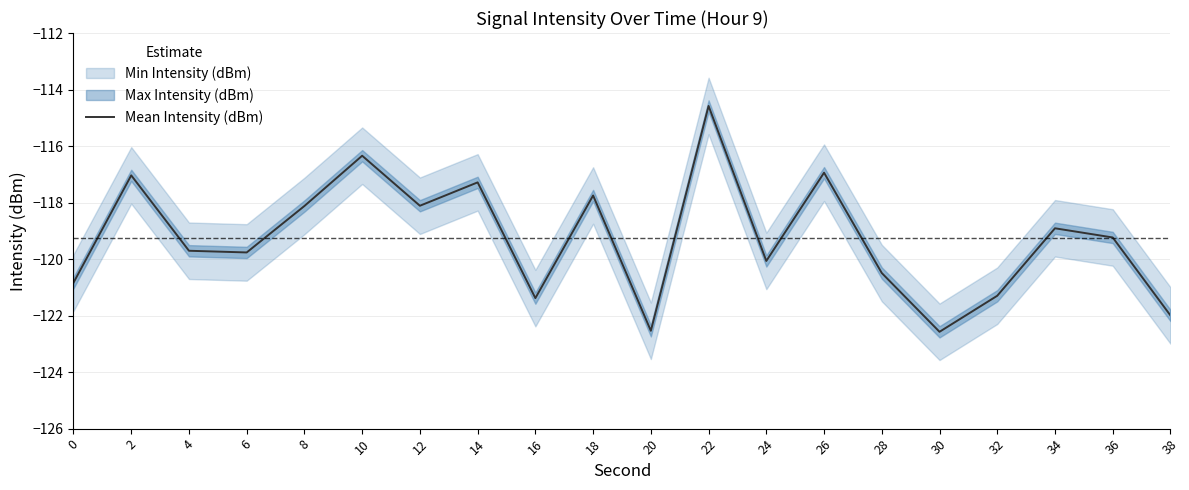

Reading left to right, transcribe all the data shown in this chart.

0=-120.8	2=-117.0	4=-119.7	6=-119.8	8=-118.1	10=-116.3	12=-118.1	14=-117.3	16=-121.4	18=-117.7	20=-122.5	22=-114.6	24=-120.1	26=-116.9	28=-120.5	30=-122.6	32=-121.3	34=-118.9	36=-119.2	38=-122.0